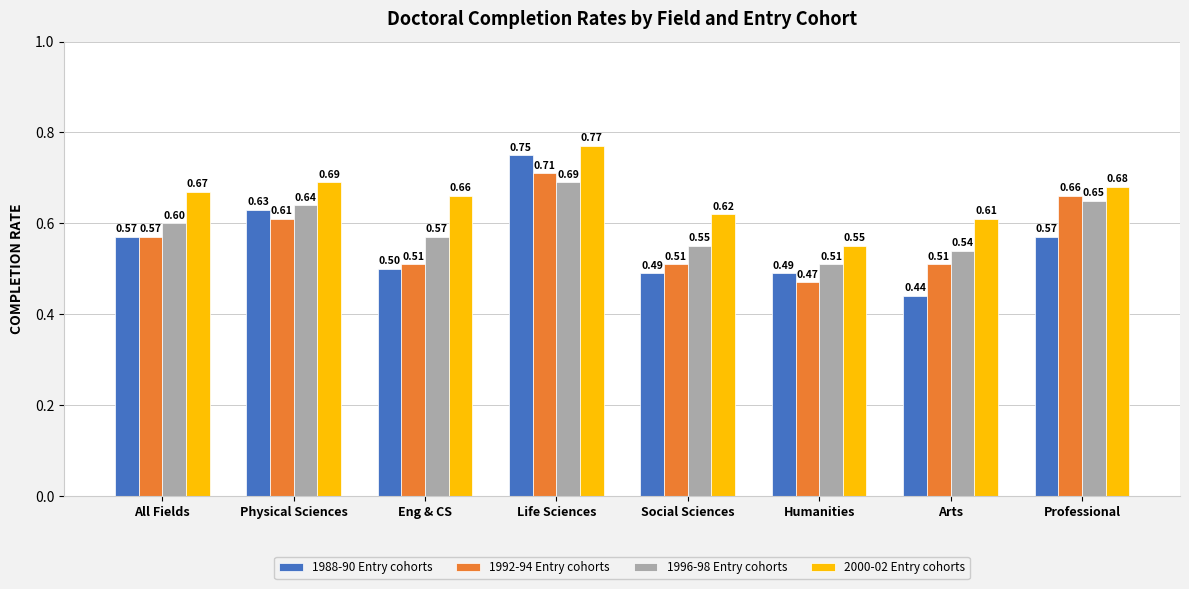

Which series has the largest range (max minus min)?

1988-90 Entry cohorts